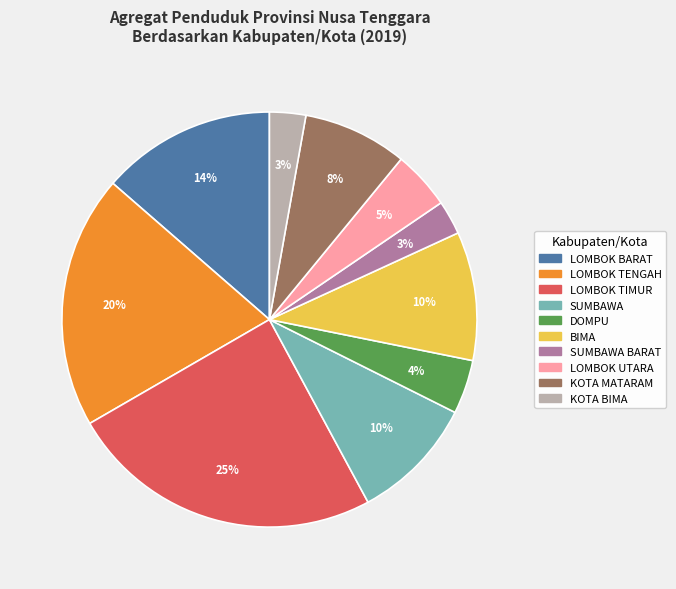

How many slices are in this pie chart?

10